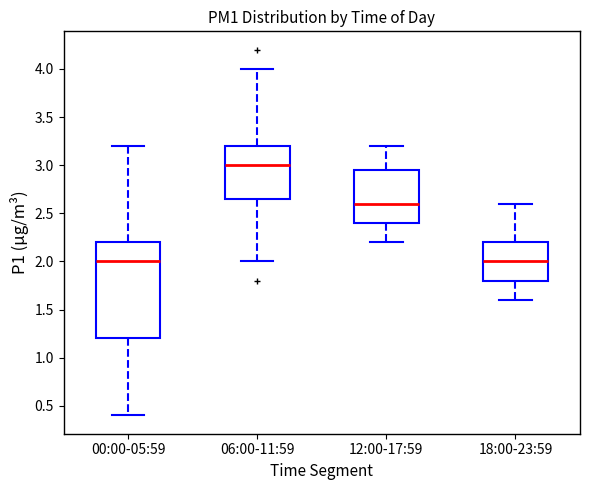

Where does the lower whisker of the box for 18:00-23:59 end on the y-axis? The values are not printed on the chart, so give them approximately, as read against the axis.

1.60